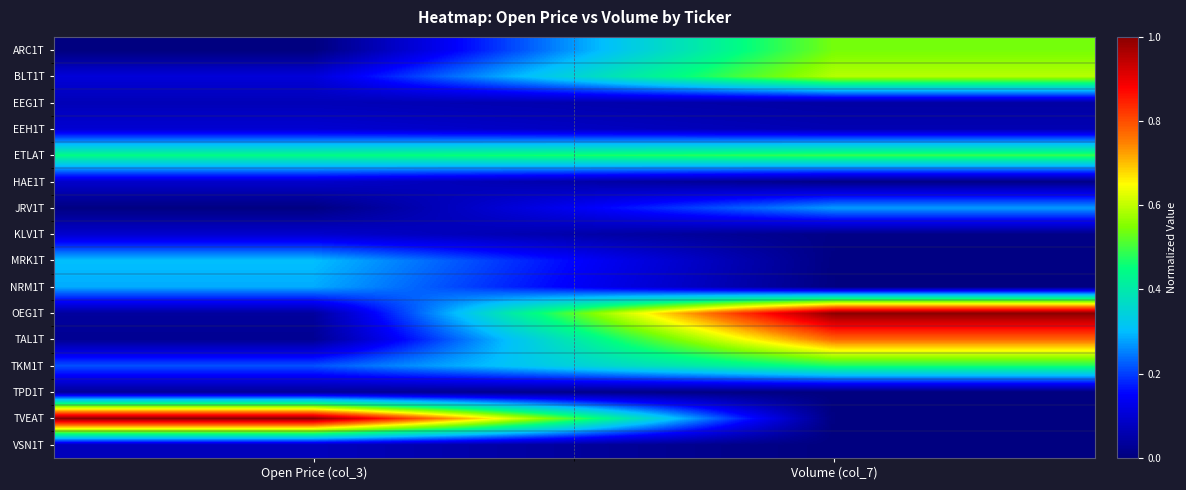

Reading right to left, what are all the values shown in this chart?

ARC1T: Volume (col_7)=0.5	Open Price (col_3)=0.0
BLT1T: Volume (col_7)=0.6	Open Price (col_3)=0.1
EEG1T: Volume (col_7)=0.0	Open Price (col_3)=0.1
EEH1T: Volume (col_7)=0.1	Open Price (col_3)=0.1
ETLAT: Volume (col_7)=0.5	Open Price (col_3)=0.4
HAE1T: Volume (col_7)=0.0	Open Price (col_3)=0.1
JRV1T: Volume (col_7)=0.3	Open Price (col_3)=0.0
KLV1T: Volume (col_7)=0.0	Open Price (col_3)=0.1
MRK1T: Volume (col_7)=0.0	Open Price (col_3)=0.3
NRM1T: Volume (col_7)=0.0	Open Price (col_3)=0.3
OEG1T: Volume (col_7)=1.0	Open Price (col_3)=0.0
TAL1T: Volume (col_7)=0.8	Open Price (col_3)=0.0
TKM1T: Volume (col_7)=0.5	Open Price (col_3)=0.2
TPD1T: Volume (col_7)=0.0	Open Price (col_3)=0.0
TVEAT: Volume (col_7)=0.0	Open Price (col_3)=1.0
VSN1T: Volume (col_7)=0.0	Open Price (col_3)=0.1